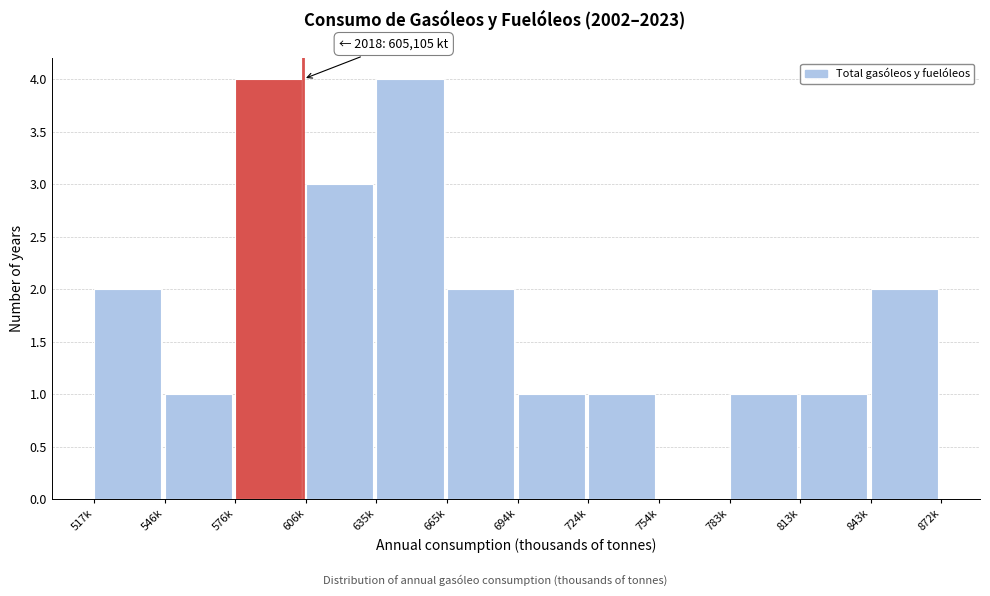

Reading left to right, list all the values displayed in this chart.

517k=2	546k=1	576k=4	606k=3	635k=4	665k=2	694k=1	724k=1	754k=0	783k=1	813k=1	843k=2